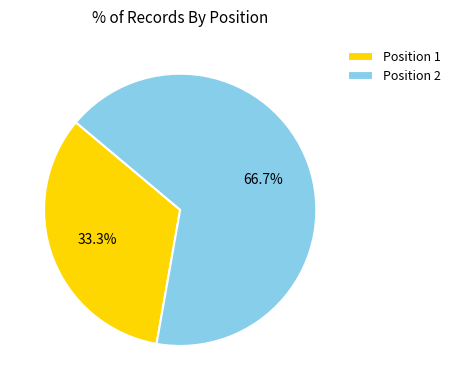

Is it true that Position 2 is 60% of the pie?

False